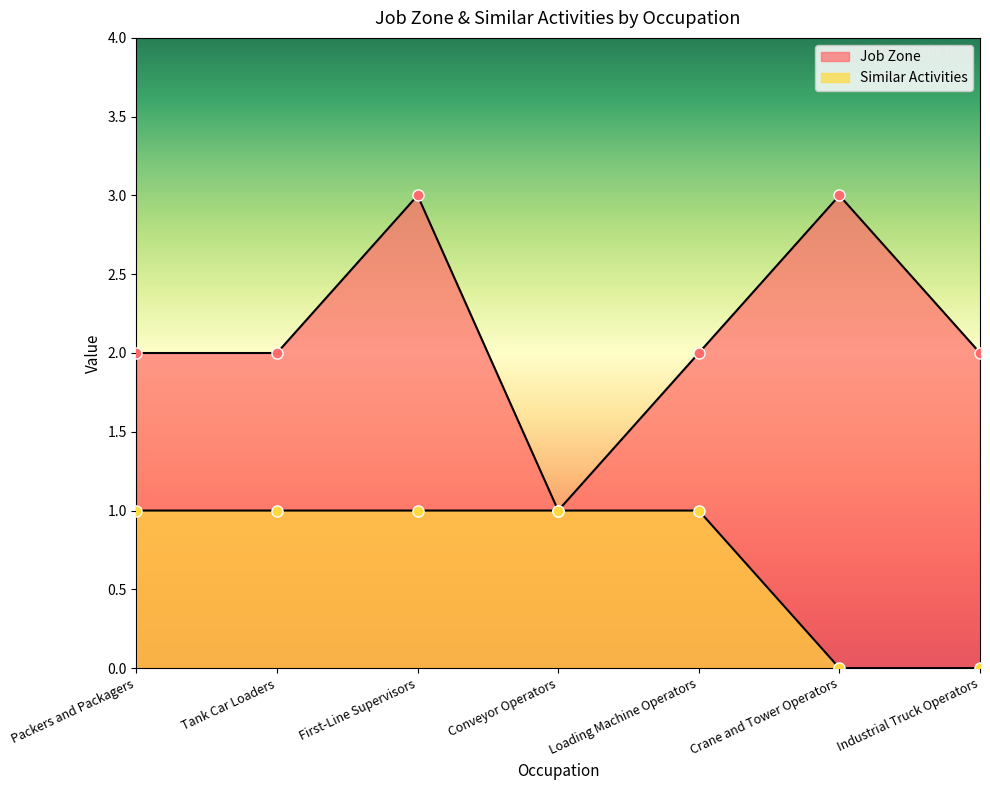

True or false: Similar Activities and Job Zone intersect in this chart.

False